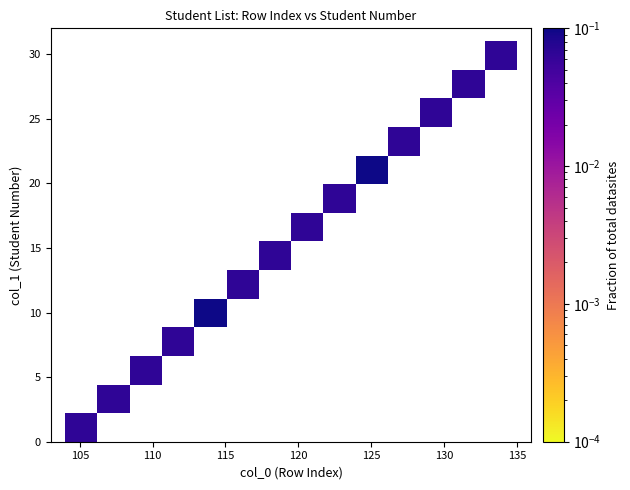

What is the range of Y values (max minus min)?

29